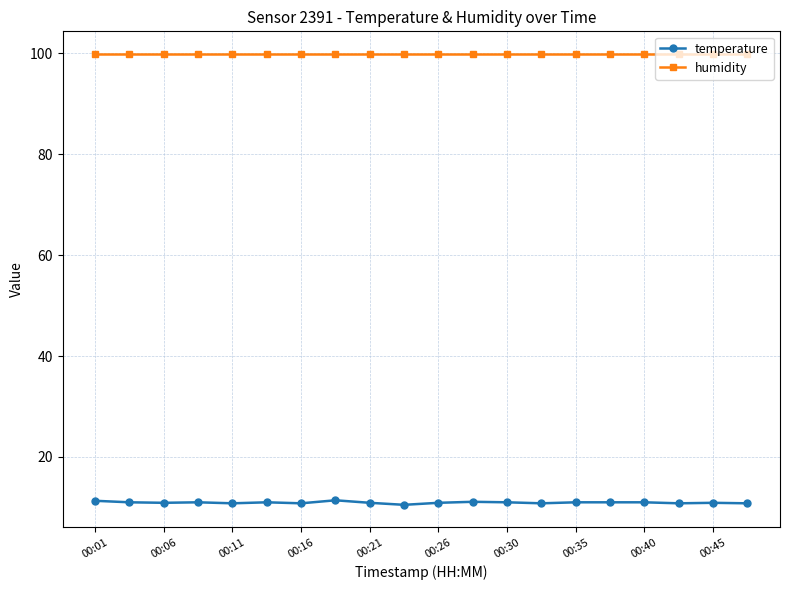

True or false: temperature has more than 0 points higher than both neighbors.

True